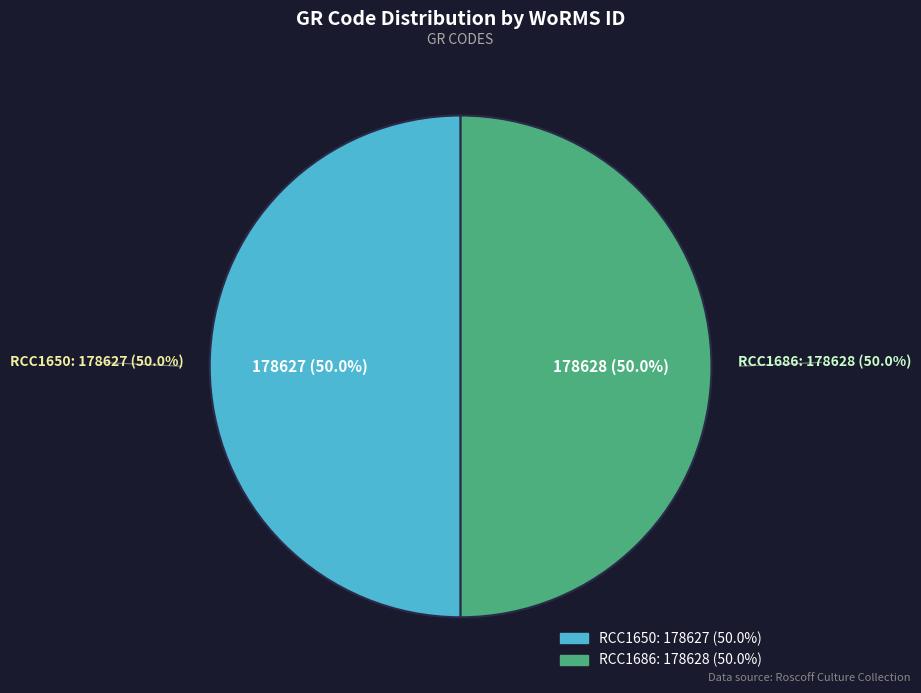

Is there any slice that represents more than half of the pie?

Yes